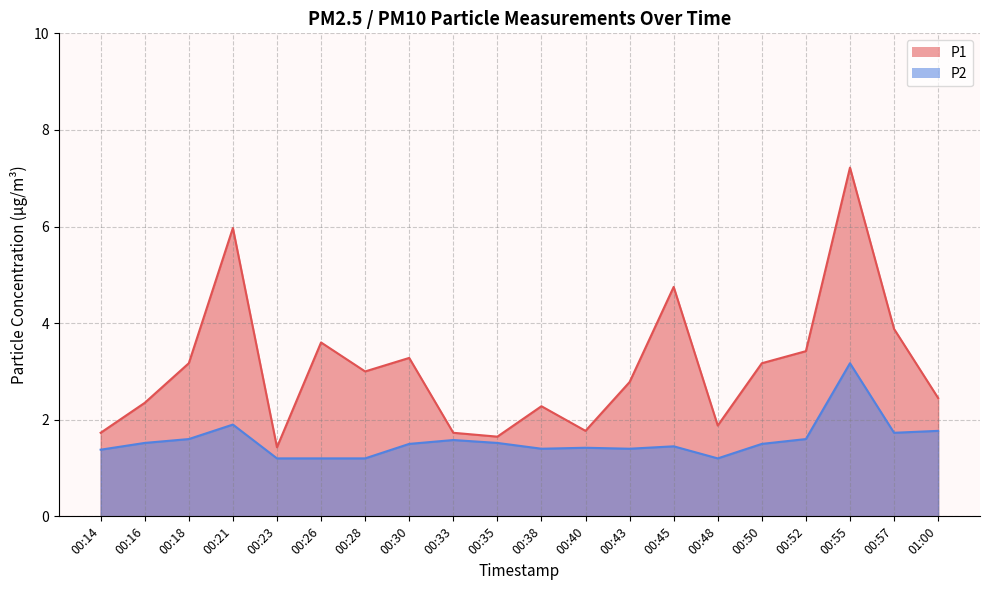

Between 00:33 and 00:38, which is larger?

00:38